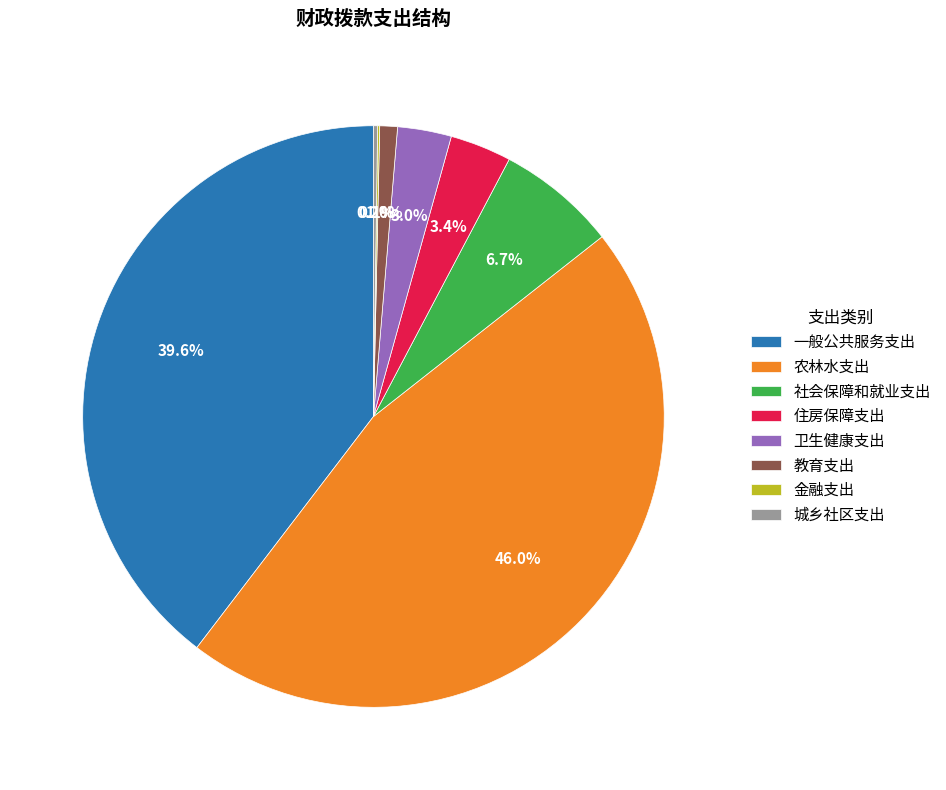

Do 卫生健康支出 and 教育支出 together represent more than half of the pie?

No